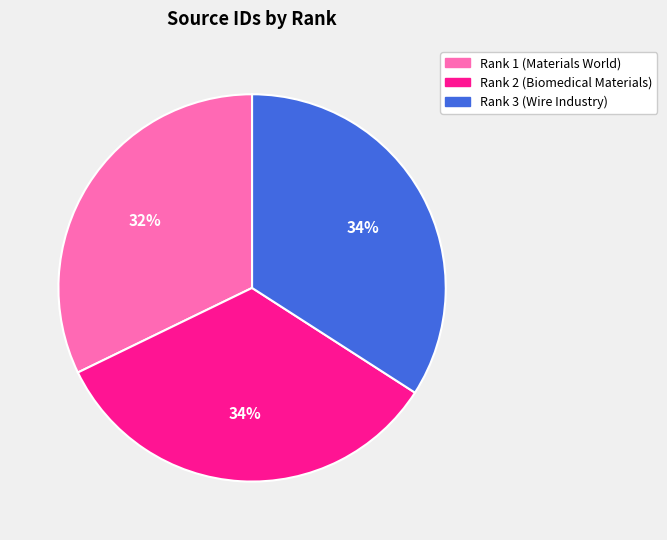

What percentage is the Rank 2 (Biomedical Materials) slice, to the nearest percent?

34%